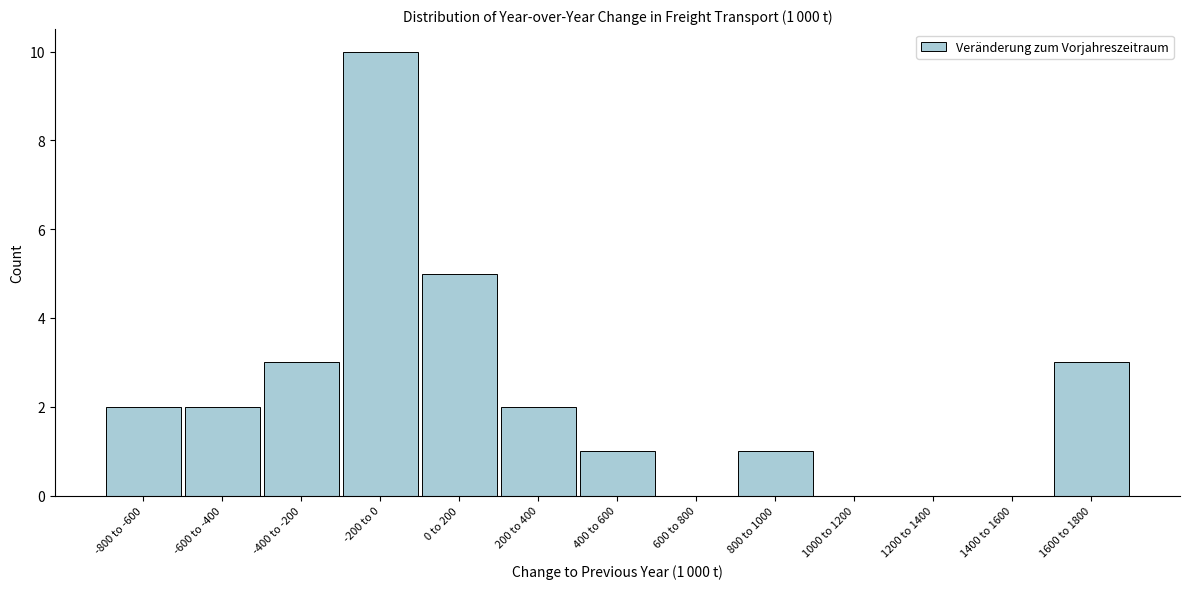

Reading right to left, list all the values displayed in this chart.

1600 to 1800=3	1400 to 1600=0	1200 to 1400=0	1000 to 1200=0	800 to 1000=1	600 to 800=0	400 to 600=1	200 to 400=2	0 to 200=5	-200 to 0=10	-400 to -200=3	-600 to -400=2	-800 to -600=2